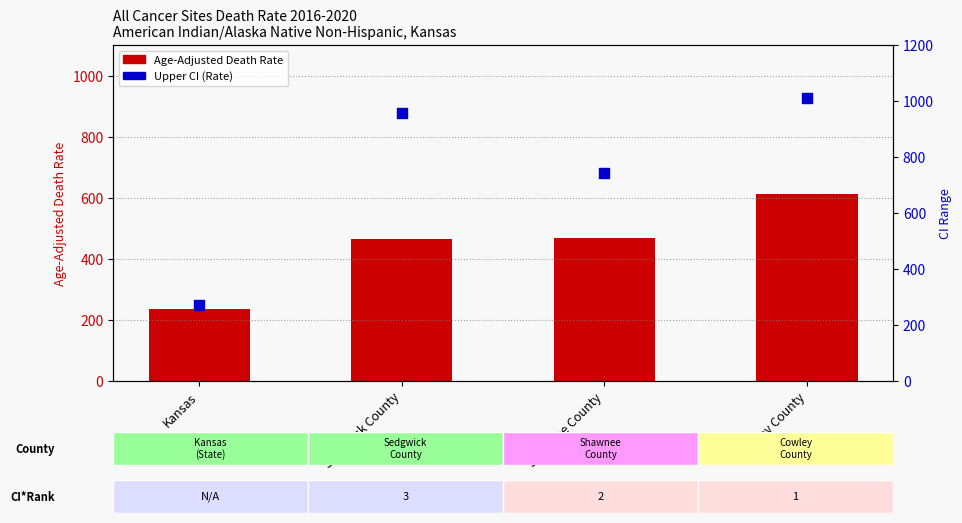

At which category is the sum across all series the highest?

Cowley County